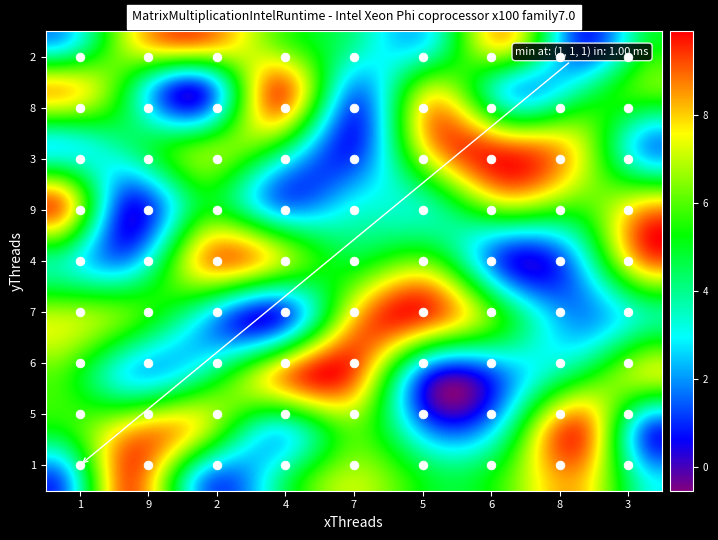

Which category has the highest value in the 7 series?

5